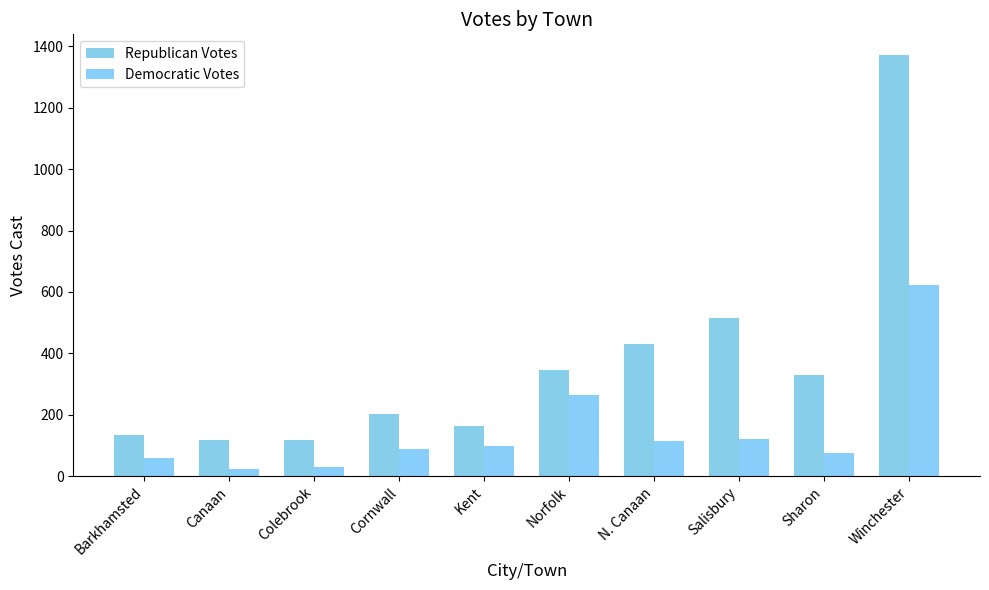

Rank the series by their average value, from lowest to highest.

Democratic Votes, Republican Votes